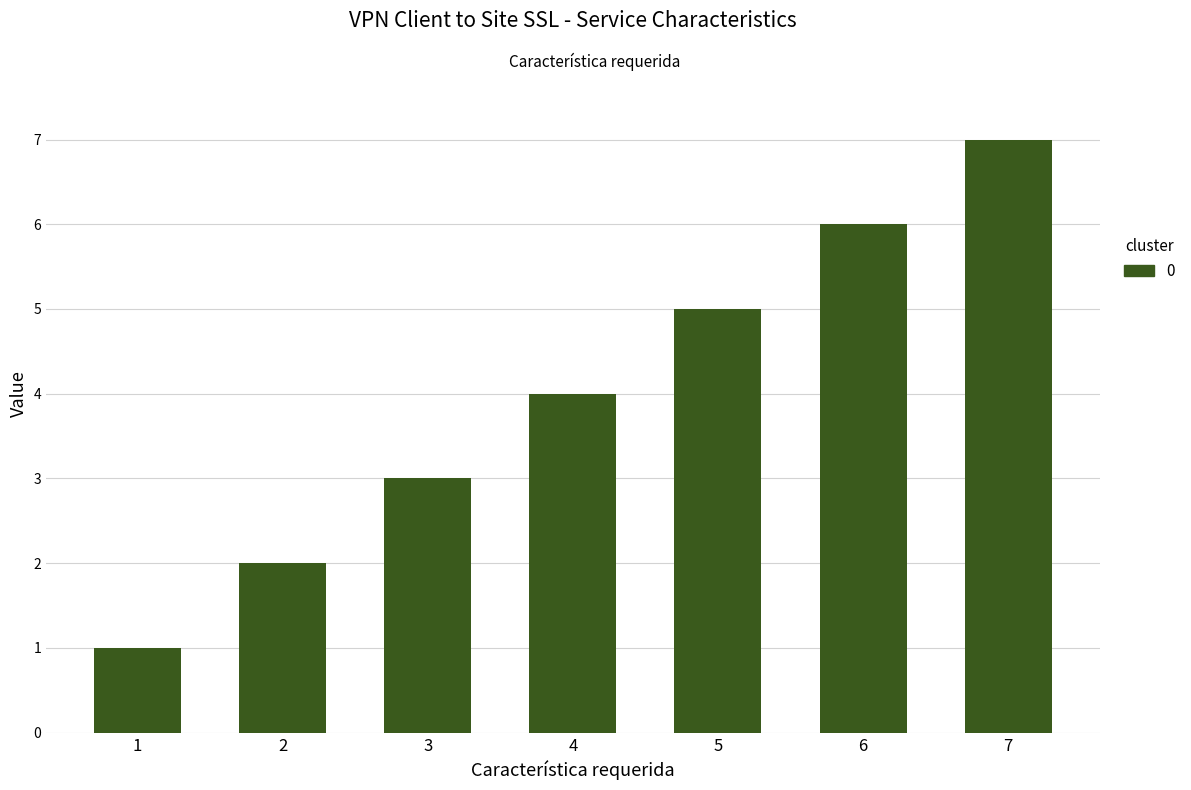

What is the change in value from 3 to 6?

+3